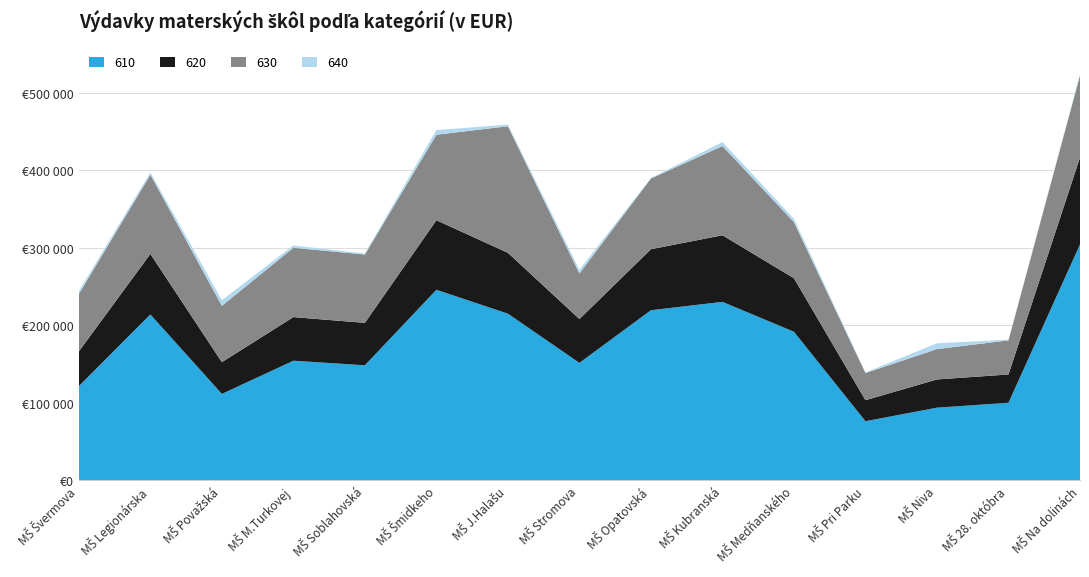

Reading left to right, extract all data points from this chart.

610: 121702	214183	111701	154499	148607	246002	215206	151703	219651	230435	191839	76451	93915	100306	304544
620: 44825	78118	40947	56277	54728	89730	78499	56550	78706	85925	69075	27121	36431	36455	112194
630: 74017	102170	72690	89446	88171	110333	163307	58862	91242	115116	72330	35080	39199	44015	105761
640: 3840	2797	7200	2915	1296	5997	2044	4600	596	5099	4275	570	7514	838	1718